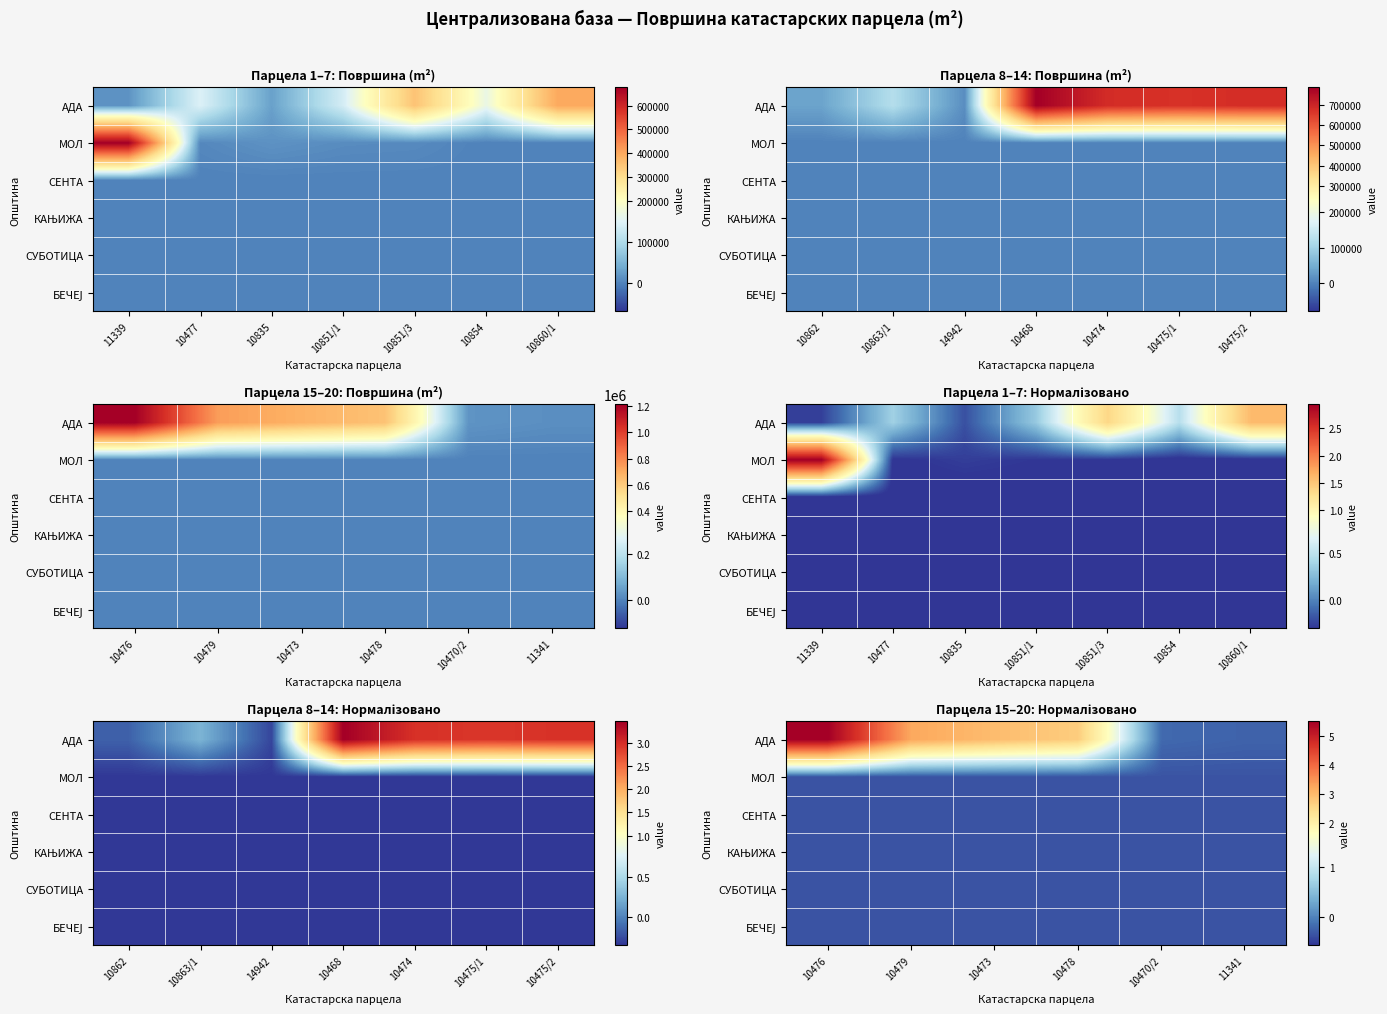

What is the highest value of the СЕНТА series?

-0.3